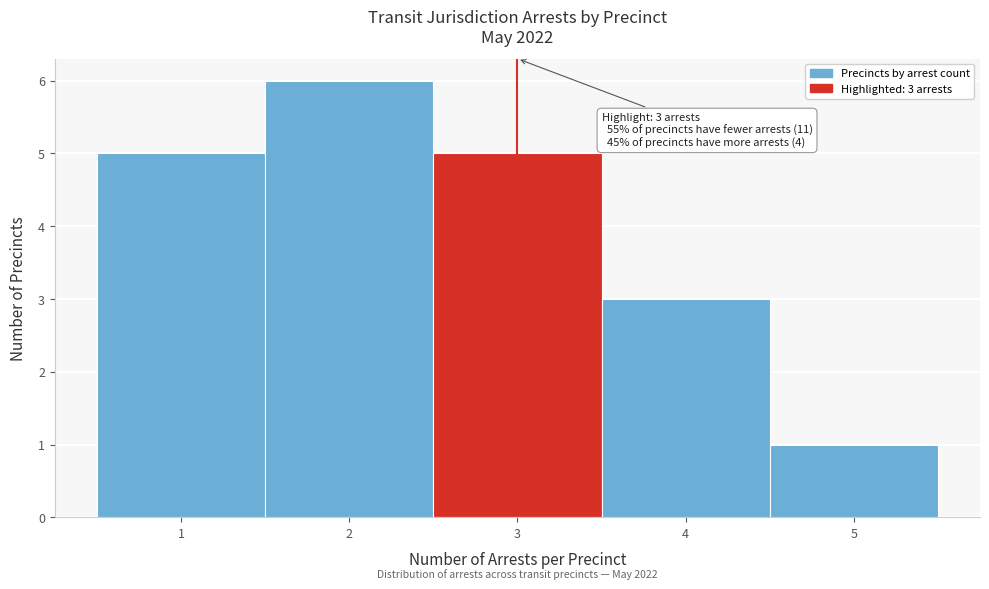

Over which range of the x-axis is the bar tallest?

1.5 to 2.5